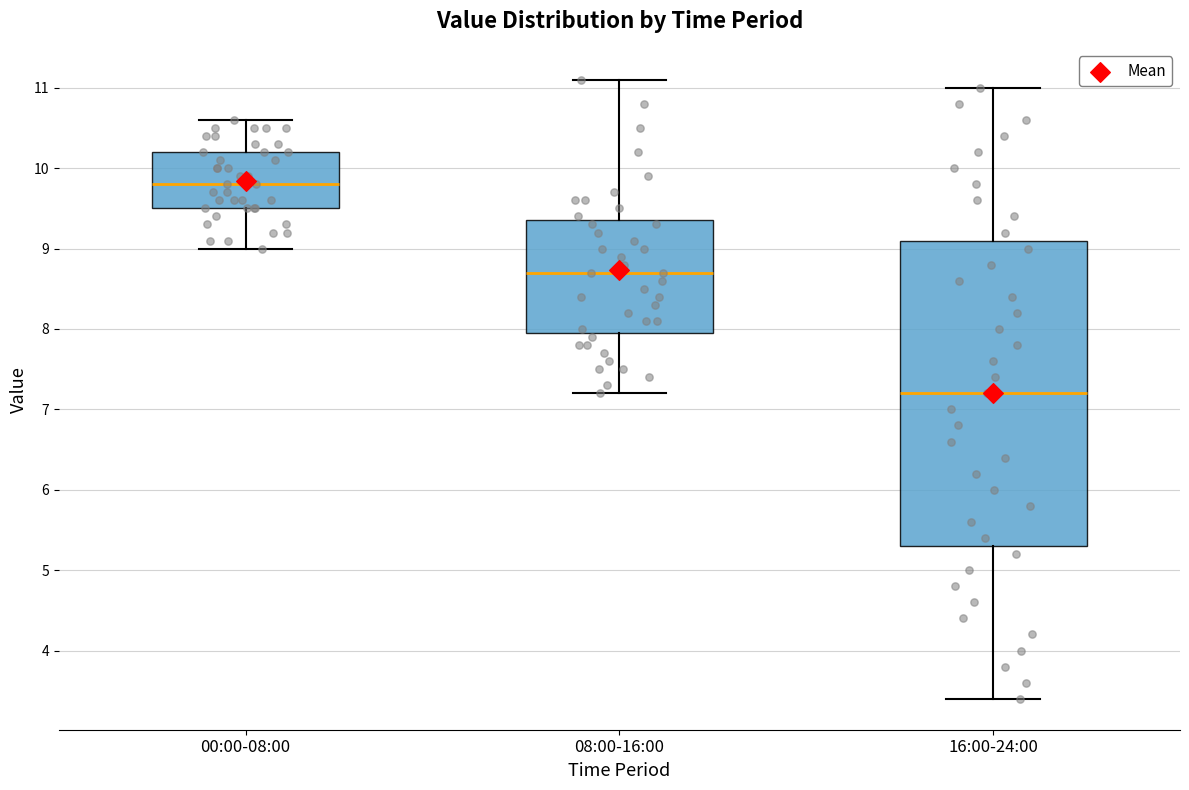

Where does the upper whisker of the box for 16:00-24:00 end on the y-axis? The values are not printed on the chart, so give them approximately, as read against the axis.

11.0